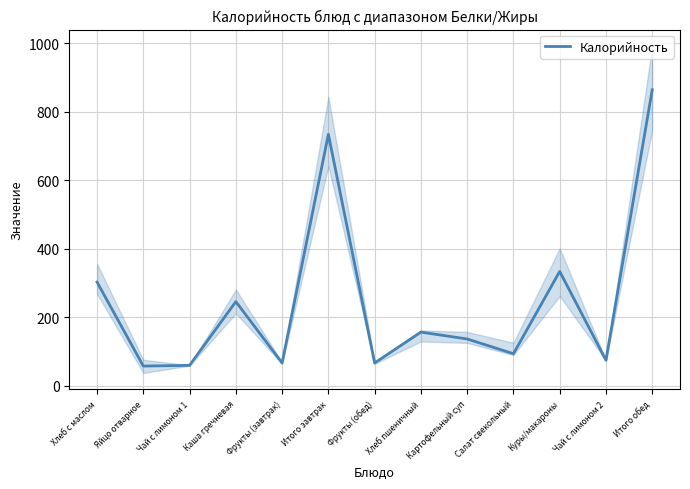

What is the ratio of the value at Каша гречневая to the value at Салат свекольный?

2.6